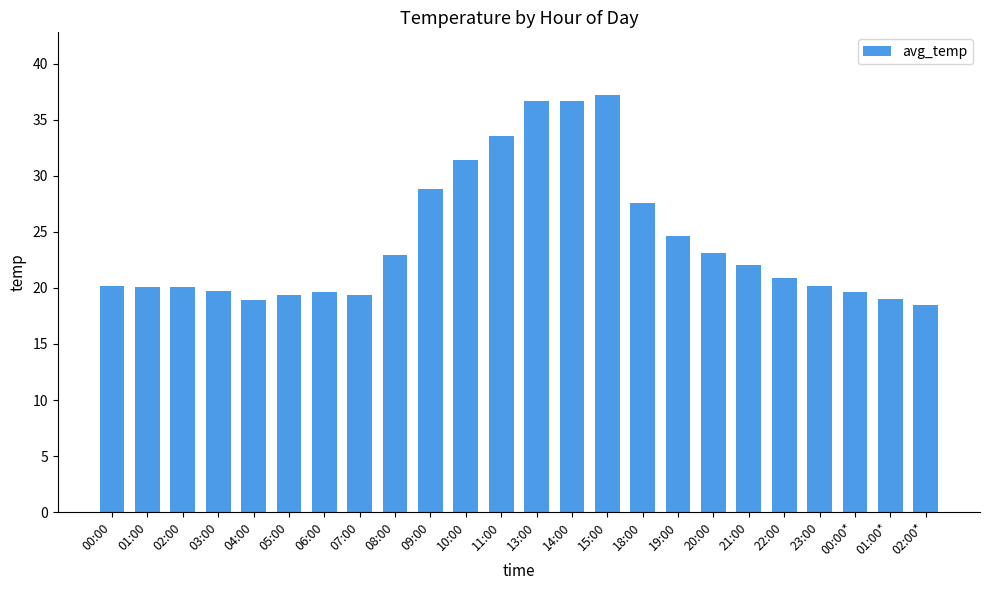

What is the greatest value displayed?

37.2